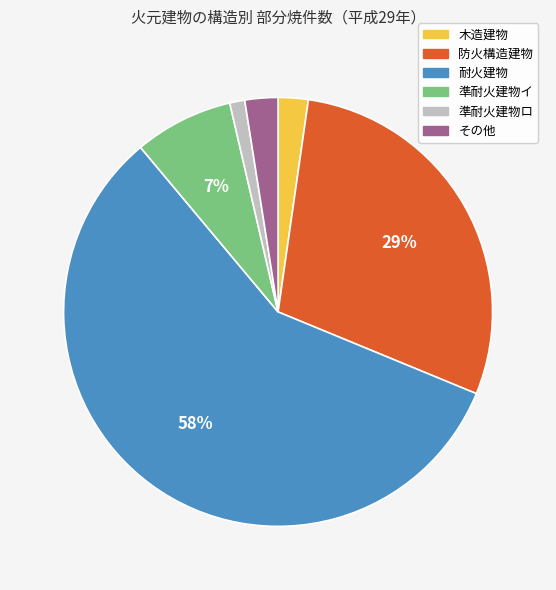

Which category accounts for the majority?

耐火建物